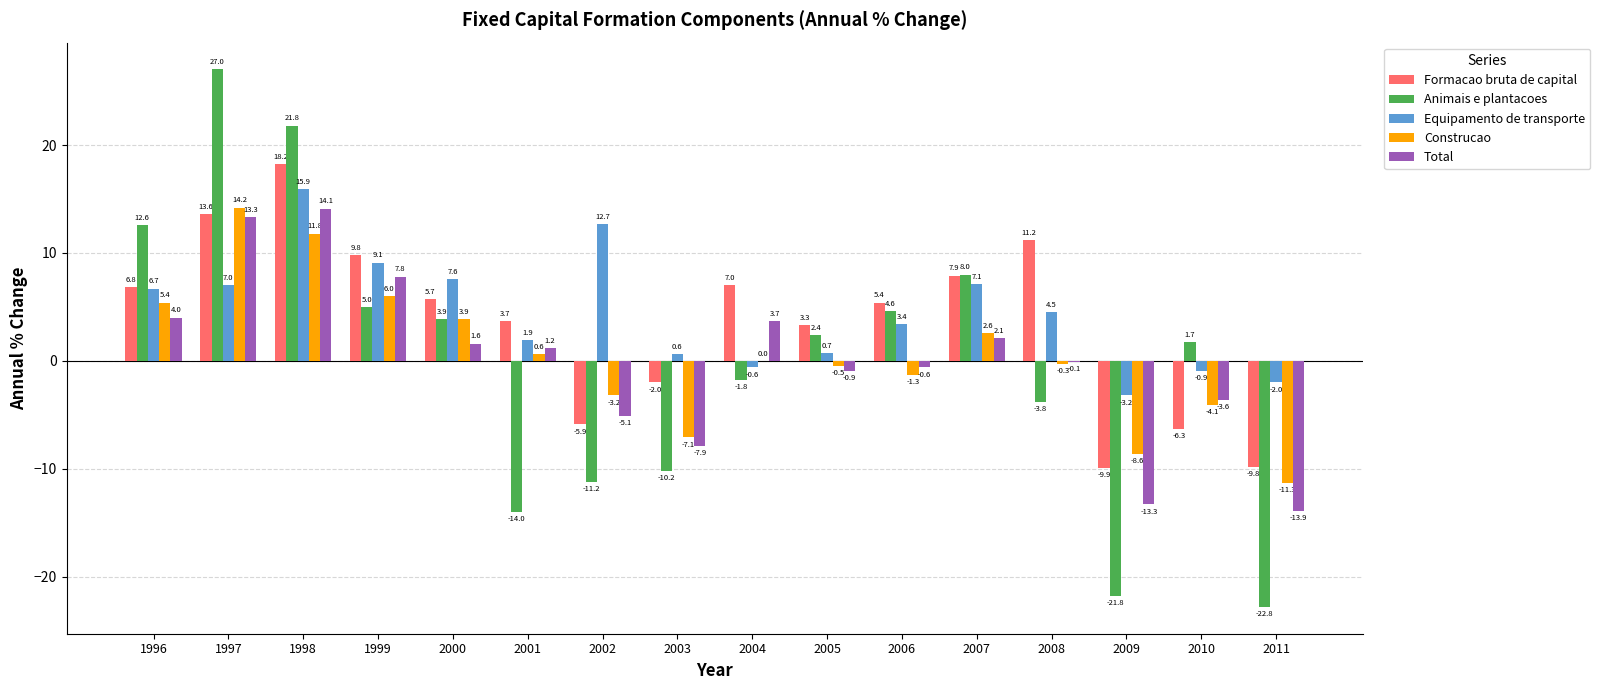

How many data points does each series have?

16